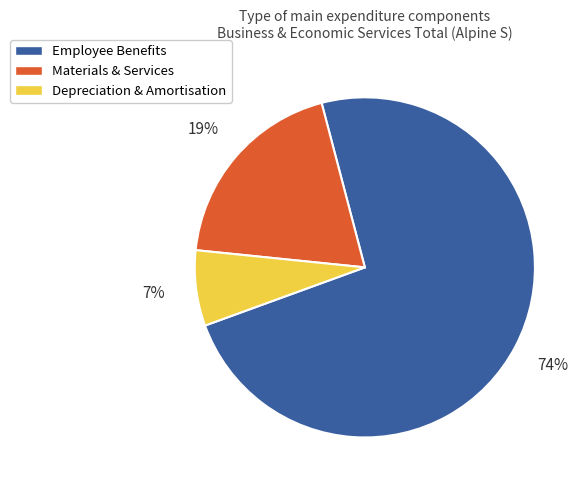

Is it true that Depreciation & Amortisation is 1% of the pie?

False